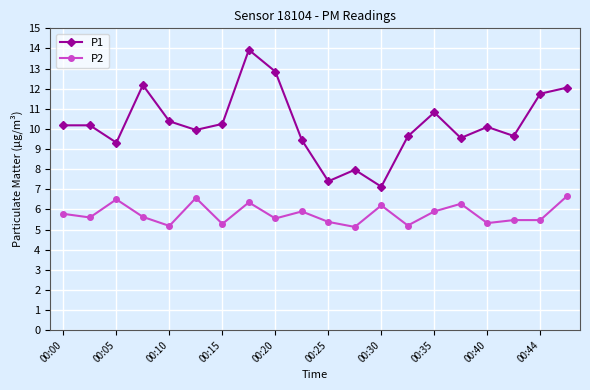

List the series in order of their overall mean, highest first.

P1, P2